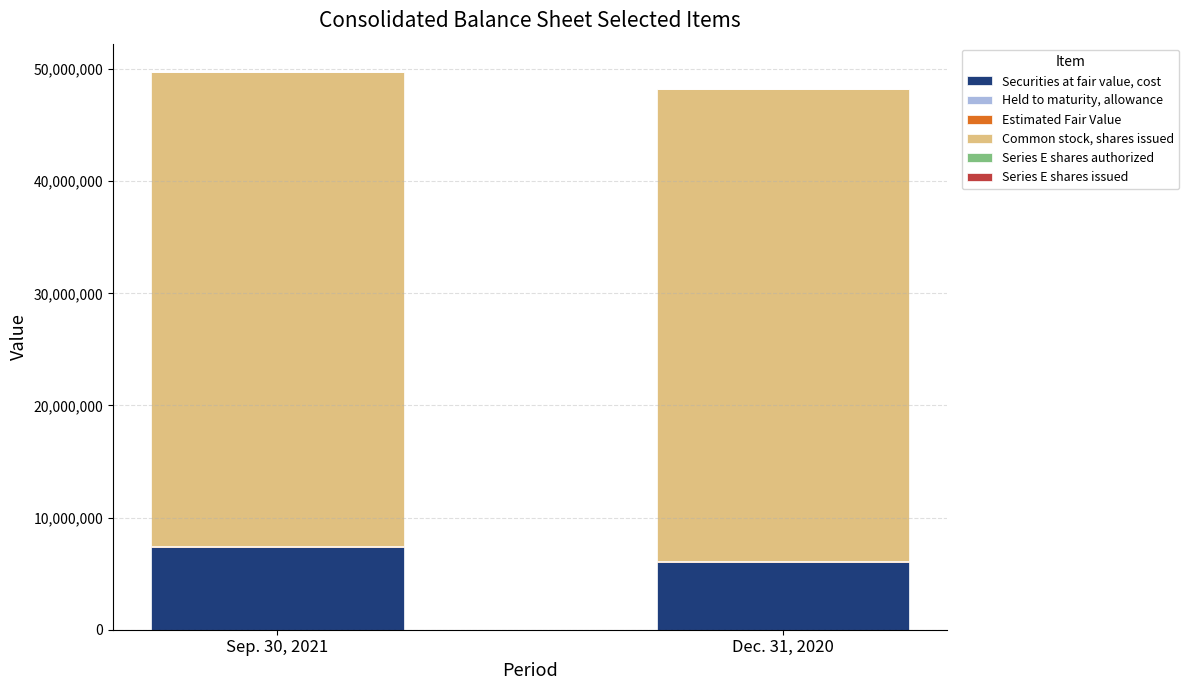

Which category has the highest value in the Securities at fair value, cost series?

Sep. 30, 2021